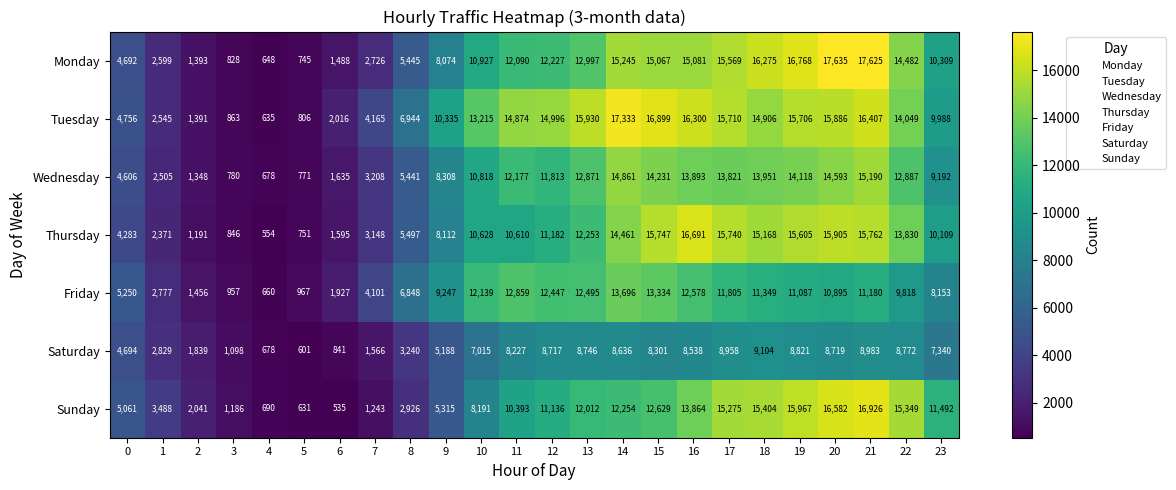

Is the value of Tuesday at 2 greater than the value of Monday at 23?

No